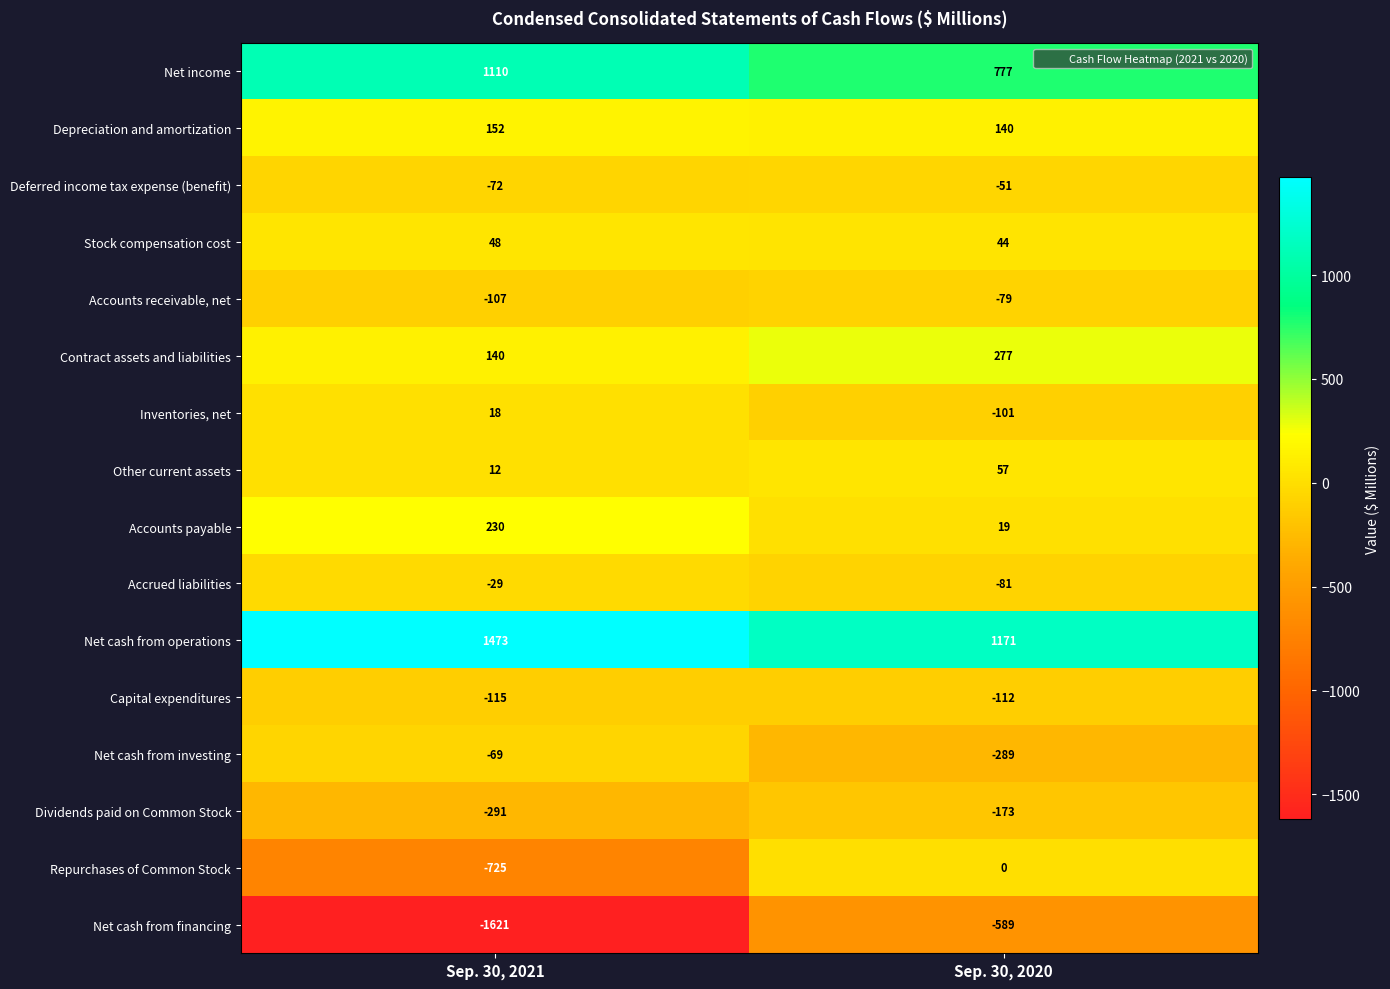

How many data points in Contract assets and liabilities are less than 277?

1